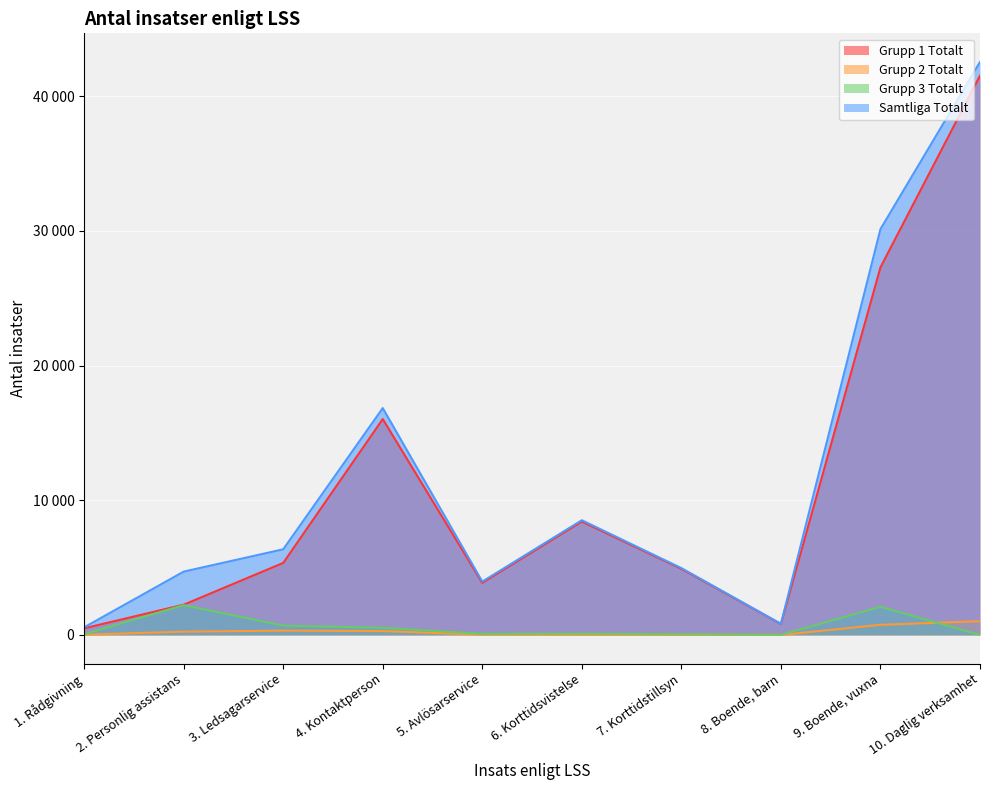

At how many categories does at least one series exceed 22246?

2